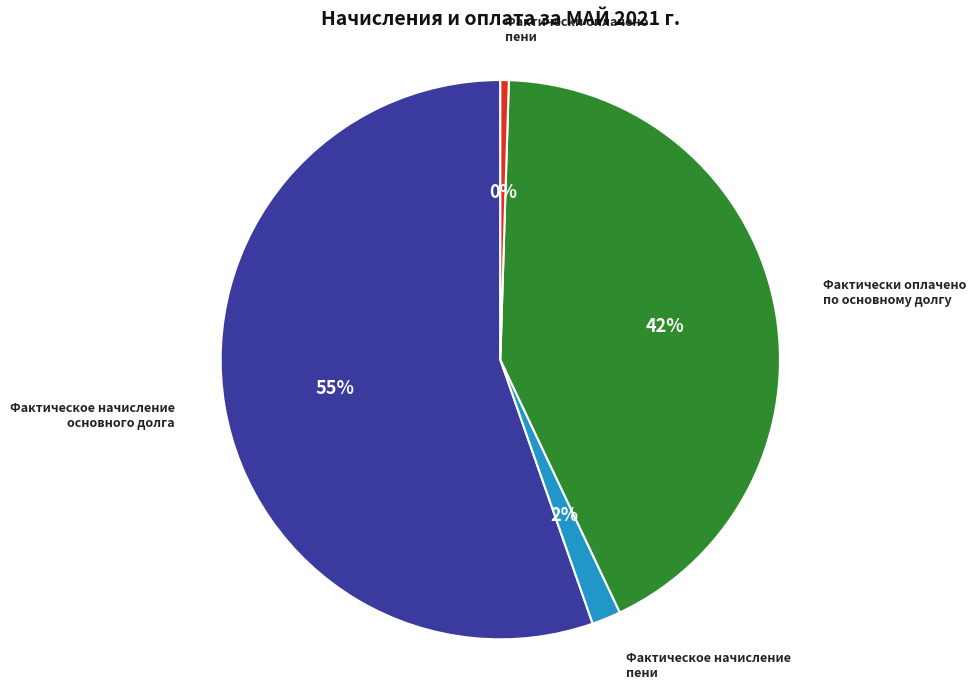

Is there any slice that represents more than half of the pie?

Yes